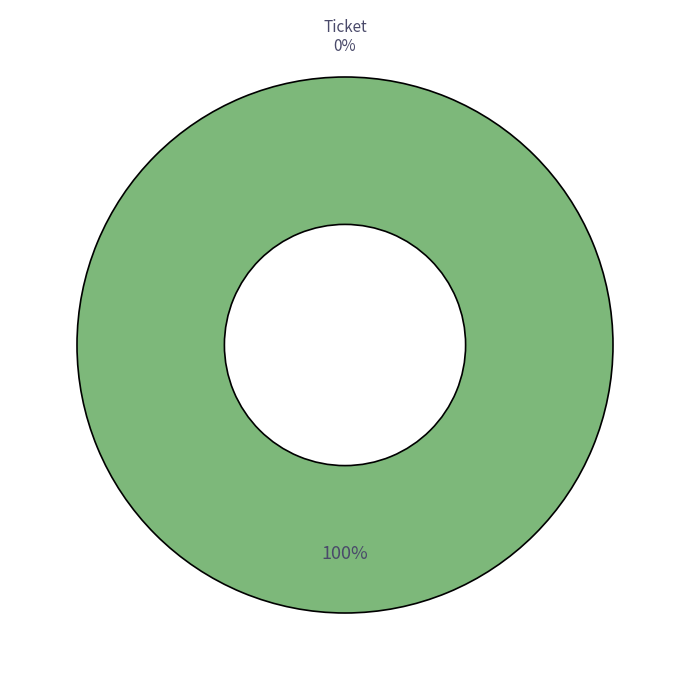

Is it true that tx_type=Regular (io_index=14) is 100% of the pie?

True